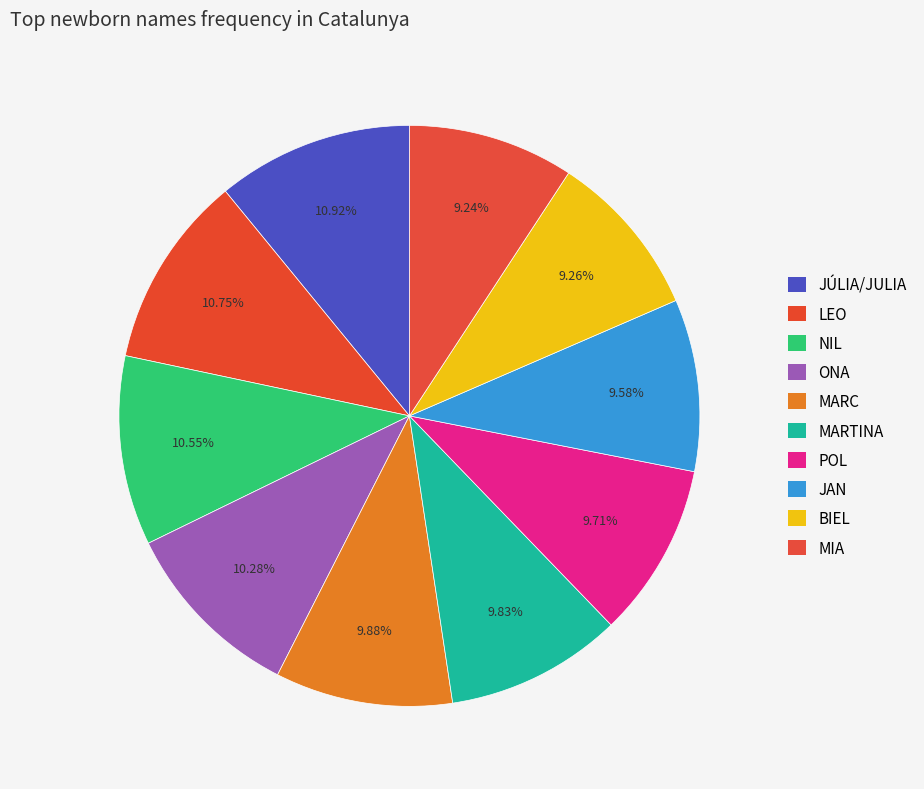

How many segments does this pie chart have?

10